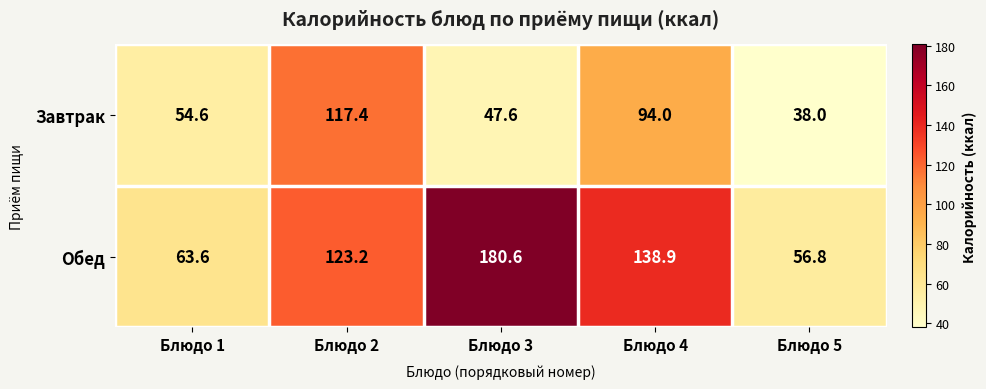

Where is Завтрак nearest to the value 77?

Блюдо 4